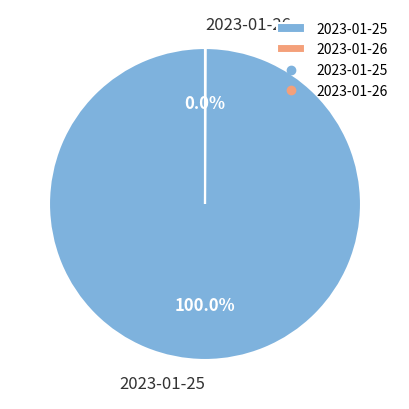

Which category has the biggest portion of the pie?

2023-01-25